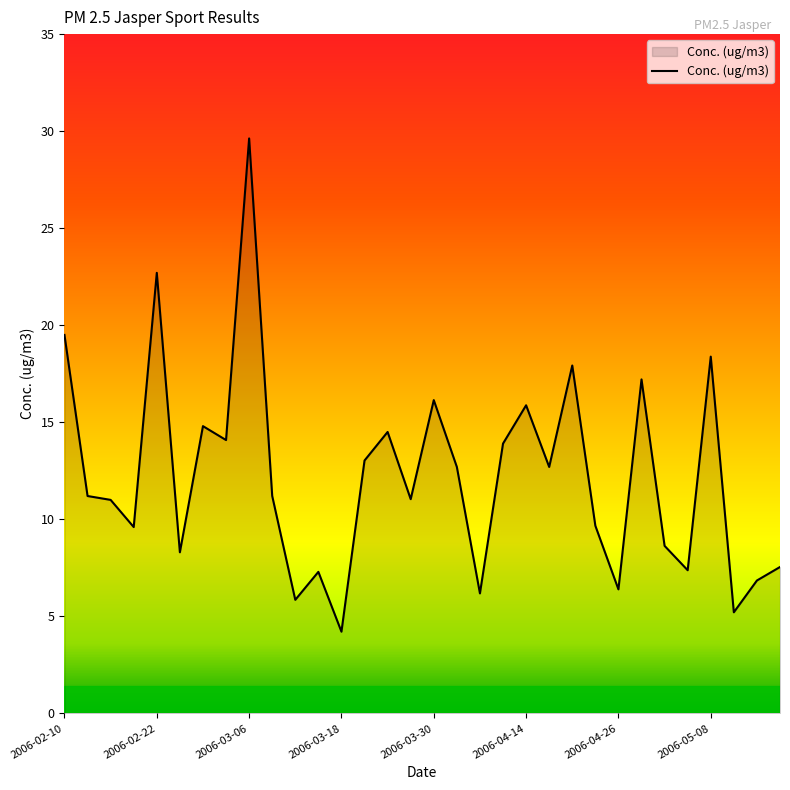

Does the chart display data point markers on the line(s)?

No